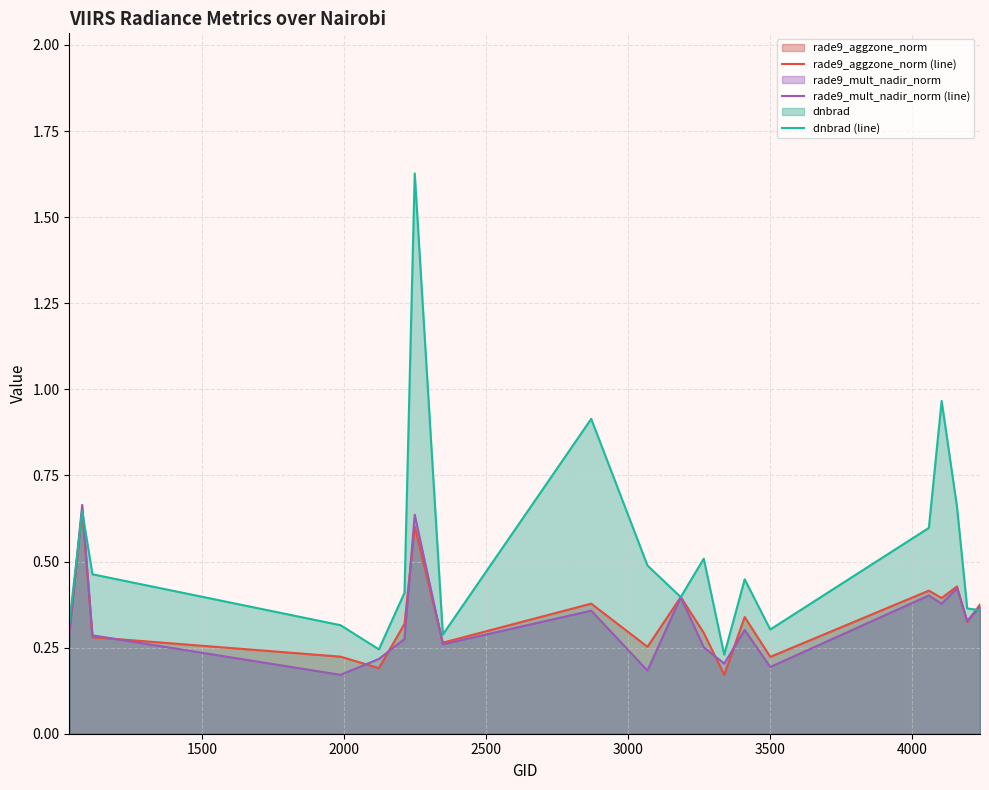

How many categories are shown in the chart?

20